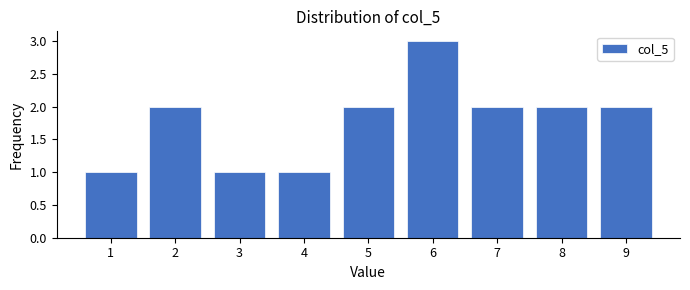

Reading right to left, extract all data points from this chart.

9=2	8=2	7=2	6=3	5=2	4=1	3=1	2=2	1=1